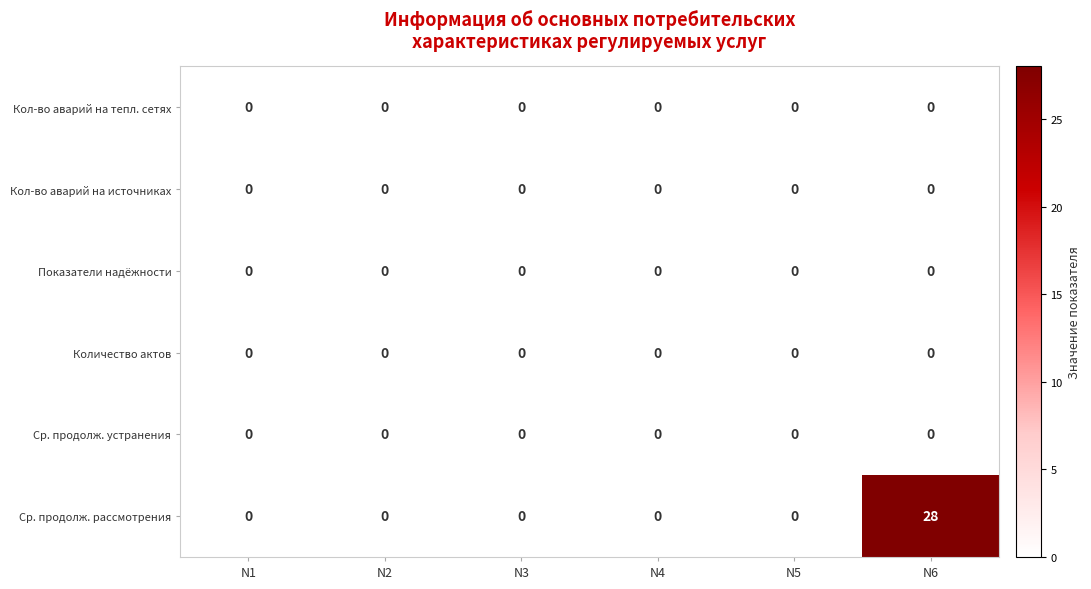

At which category is the sum across all series the highest?

N6